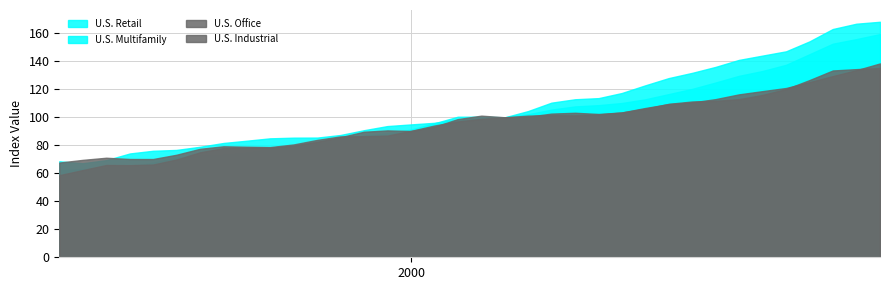

Rank the categories by U.S. Retail value from lowest to highest.

1996-06-30, 1996-03-31, 1996-09-30, 1996-12-31, 1997-03-31, 1997-06-30, 1997-09-30, 1997-12-31, 1998-03-31, 1998-06-30, 1998-09-30, 1998-12-31, 1999-03-31, 1999-06-30, 1999-09-30, 1999-12-31, 2000-03-31, 2000-06-30, 2000-09-30, 2000-12-31, 2001-03-31, 2001-06-30, 2001-09-30, 2001-12-31, 2002-03-31, 2002-06-30, 2002-09-30, 2002-12-31, 2003-03-31, 2003-06-30, 2003-09-30, 2003-12-31, 2004-03-31, 2004-06-30, 2004-09-30, 2004-12-31